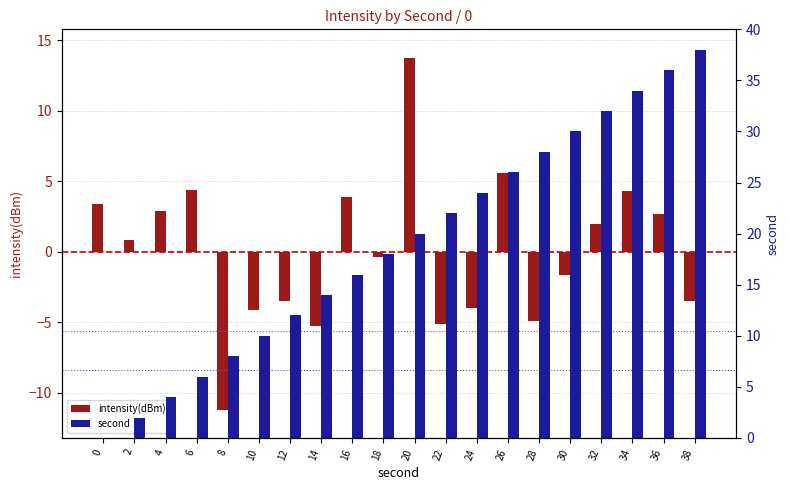

Are the bars horizontal?

No